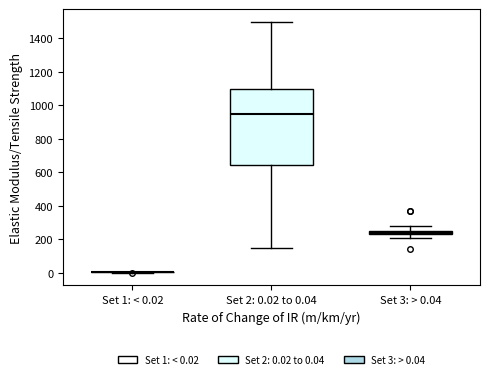

Comparing the boxes themselves (not the whiskers), which one is the tallest?

Set 2: 0.02 to 0.04